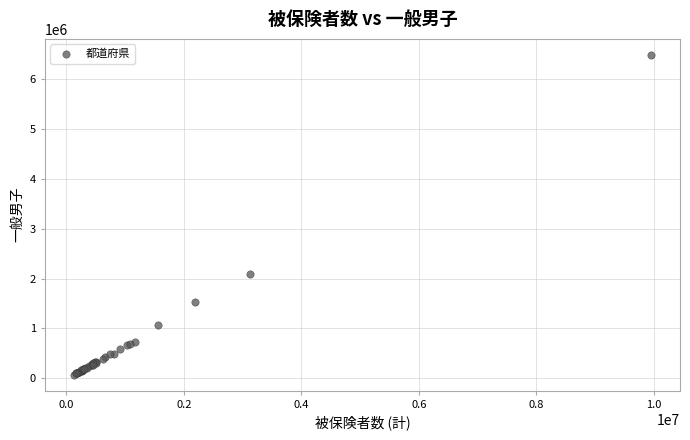

What Y value in the scatter plot is closest to 3279453?

2085608